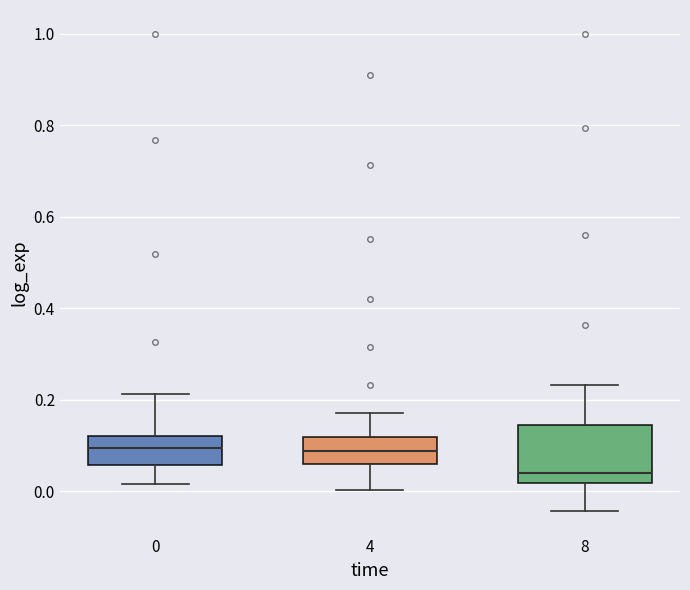

Reading left to right, transcribe this box plot: for each box, give where its median line is, the range the box spans, and where its two whiskers end, as read against the y-axis. The values are not printed on the chart, so give them approximately, as read against the axis.

0: median 0.10, box 0.06 to 0.12, whiskers 0.02 to 0.22
4: median 0.08, box 0.06 to 0.12, whiskers 0.00 to 0.18
8: median 0.04, box 0.02 to 0.14, whiskers -0.04 to 0.24